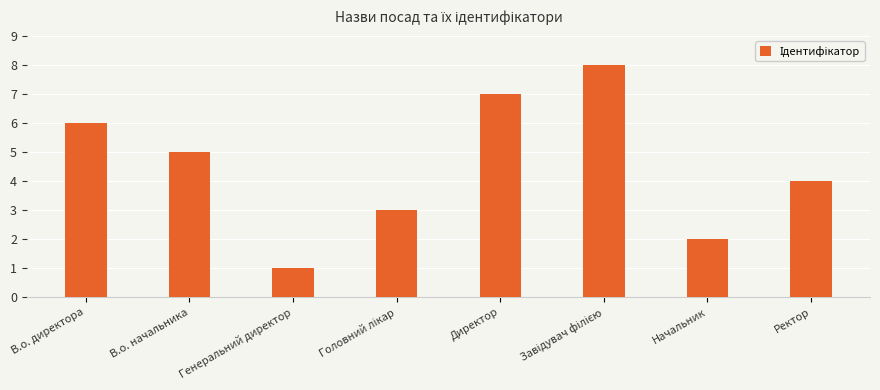

Between Начальник and Генеральний директор, which is larger?

Начальник